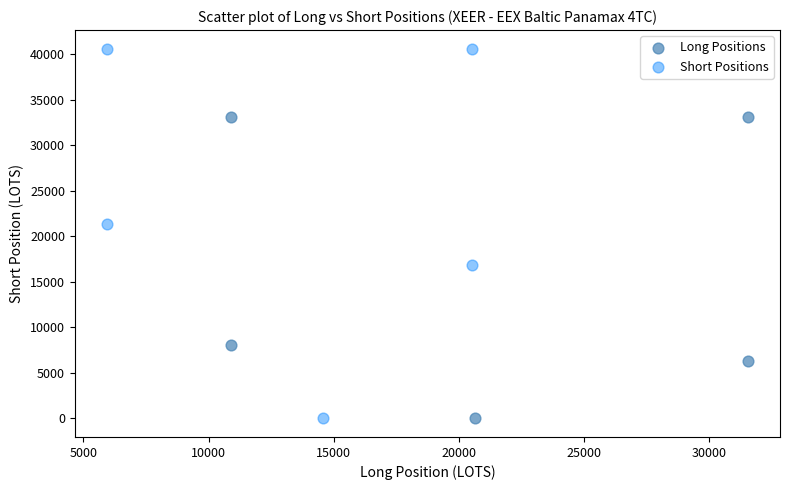

Which series reaches the maximum Y coordinate?

Short Positions